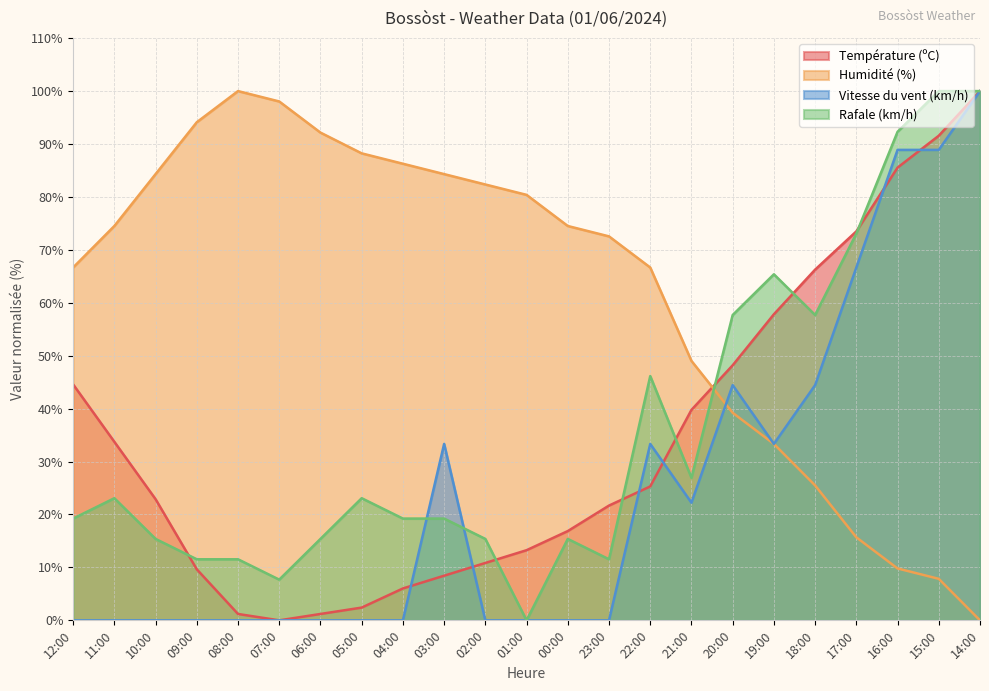

The Vitesse du vent (km/h) series shows -69.4 at 04:00. True or false?

False